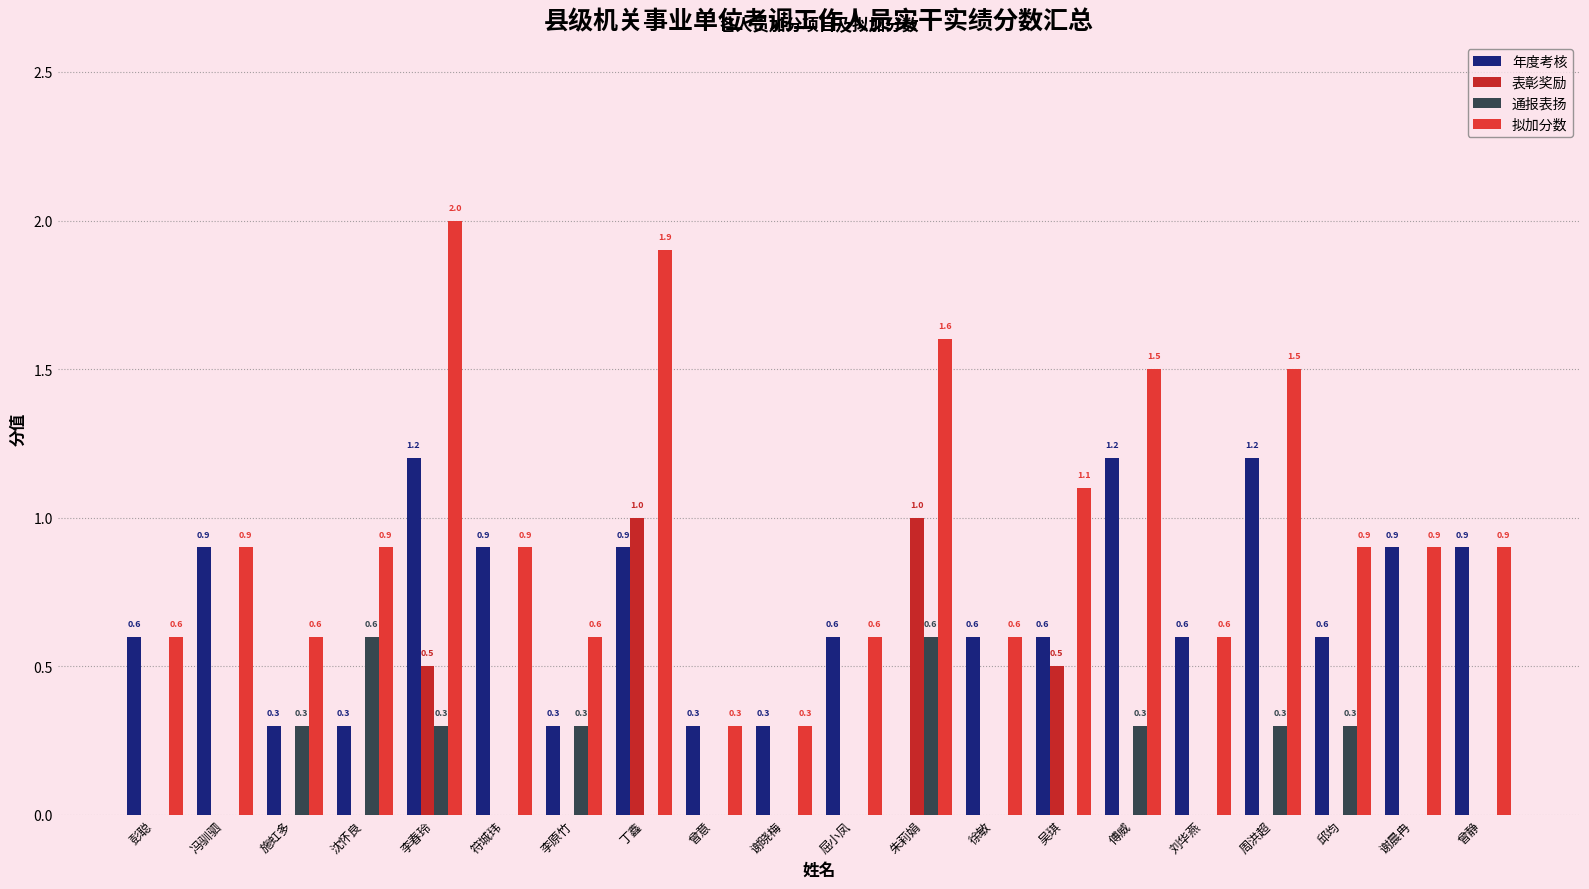

What is the greatest value displayed?

2.0